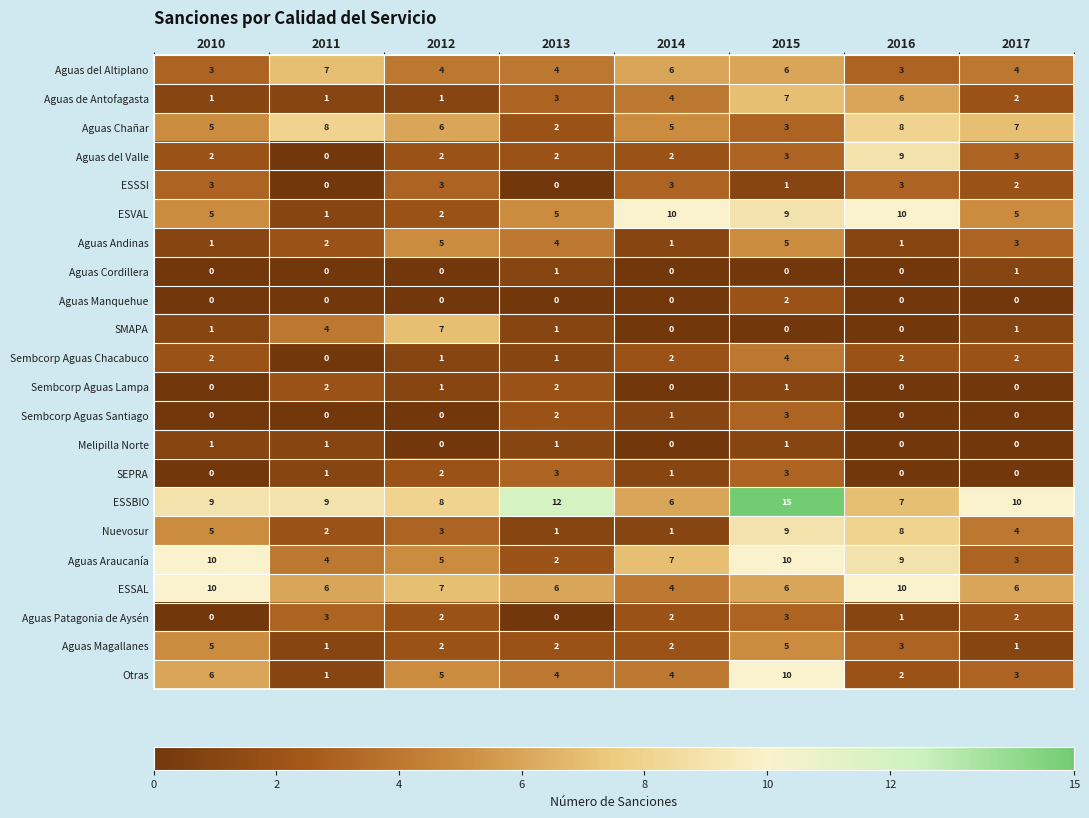

At how many categories does at least one series exceed 4?

8